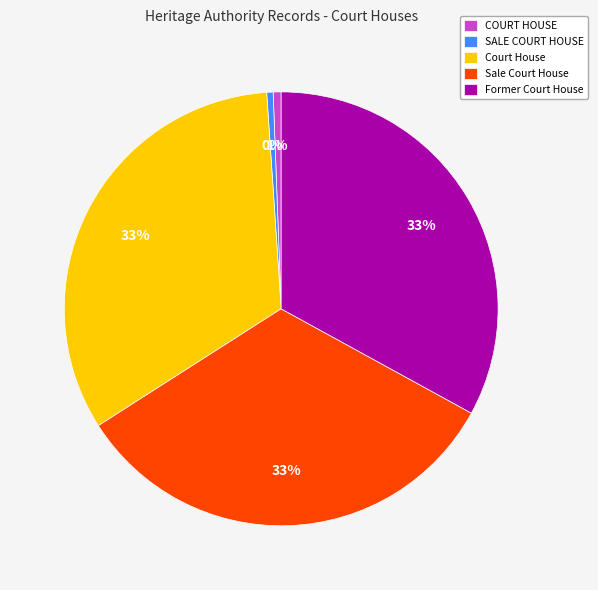

To the nearest percent, what percentage of the pie is Former Court House?

33%